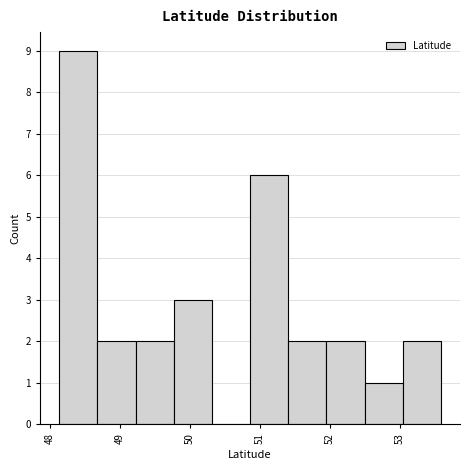

Reading left to right, list every bar in this chart as the range it spans on the x-axis followed by its height. Neither the bar edges nor the heights are printed on the chart, so give them approximately, as read against the axes.

48.1 to 48.7: 9
48.7 to 49.2: 2
49.2 to 49.8: 2
49.8 to 50.3: 3
50.3 to 50.9: 0
50.9 to 51.4: 6
51.4 to 52.0: 2
52.0 to 52.5: 2
52.5 to 53.0: 1
53.0 to 53.6: 2